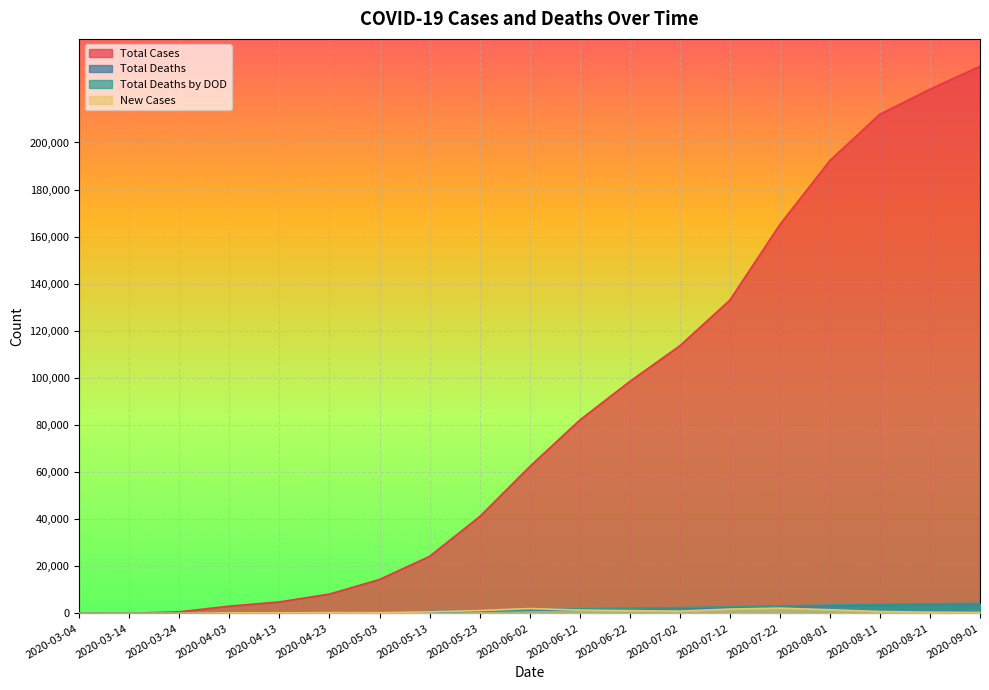

Which series has the largest total across all categories?

Total Cases